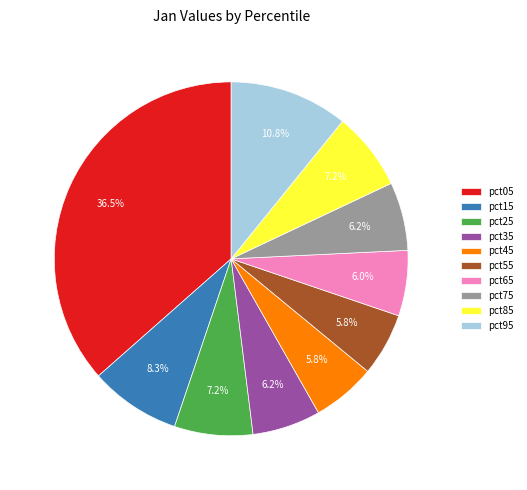

To the nearest percent, what is the average slice percentage?

10%